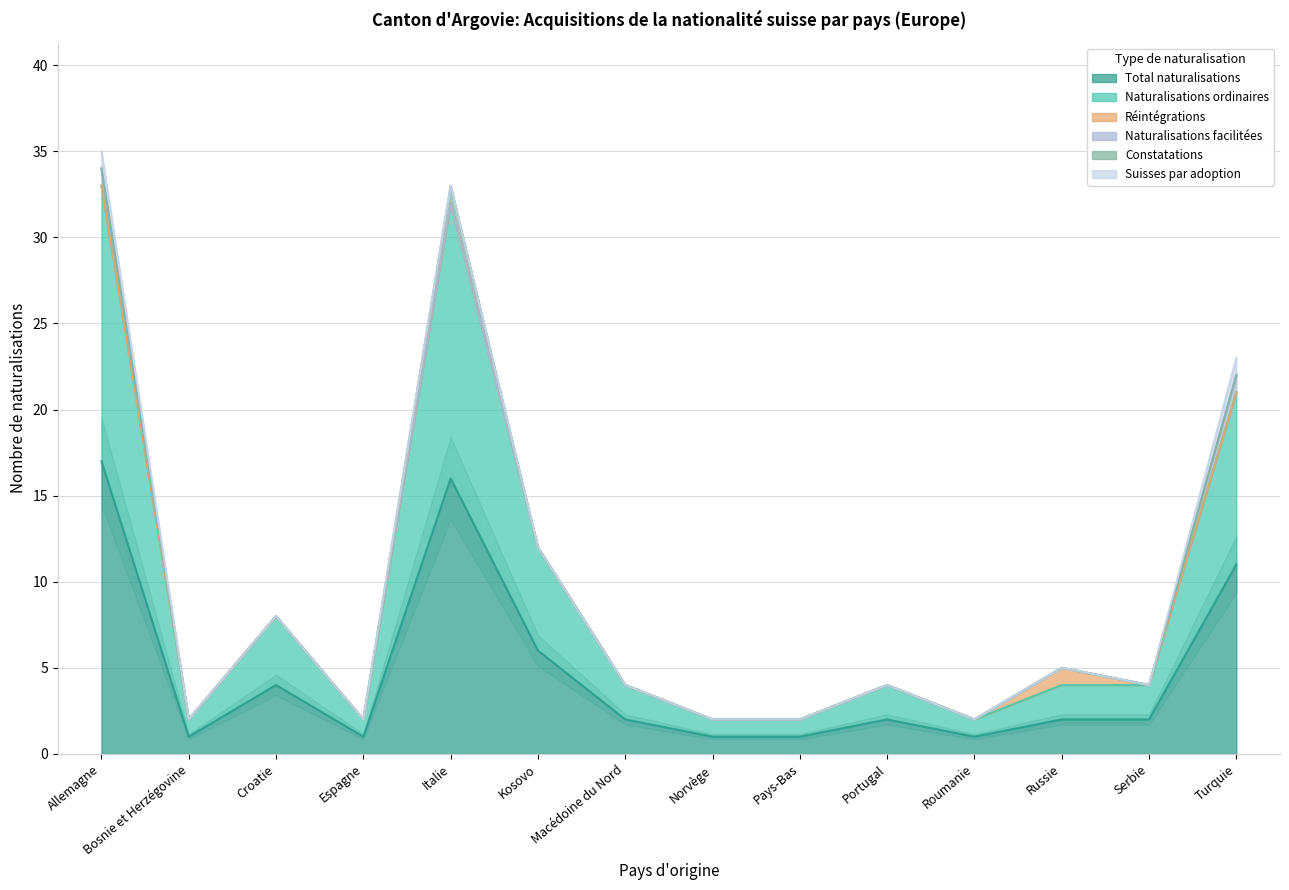

Which series has the widest spread of values?

Total naturalisations